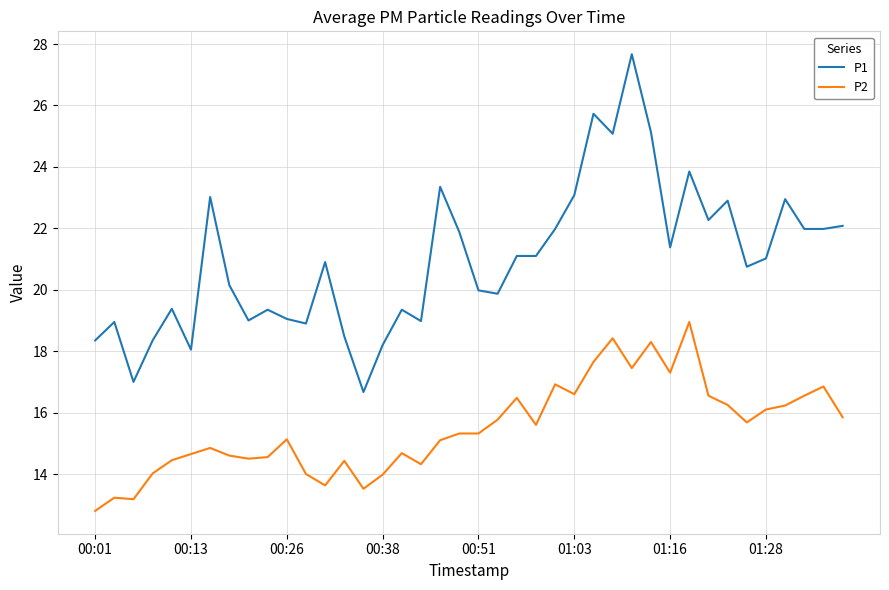

True or false: P1 and P2 cross at least once.

False